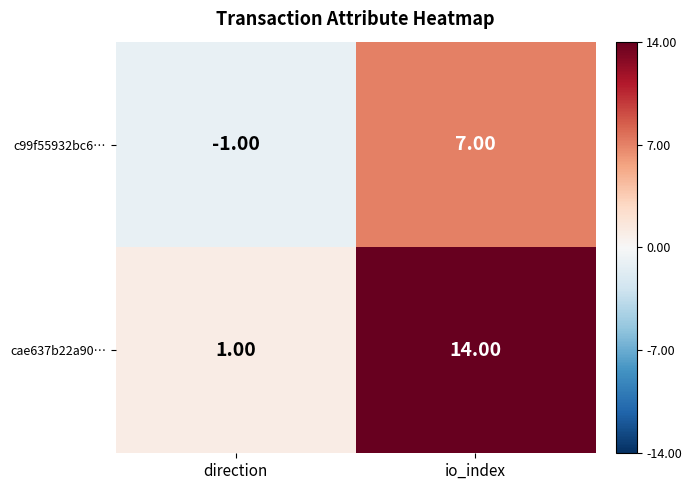

Rank the categories by cae637b22a90… value from lowest to highest.

direction, io_index